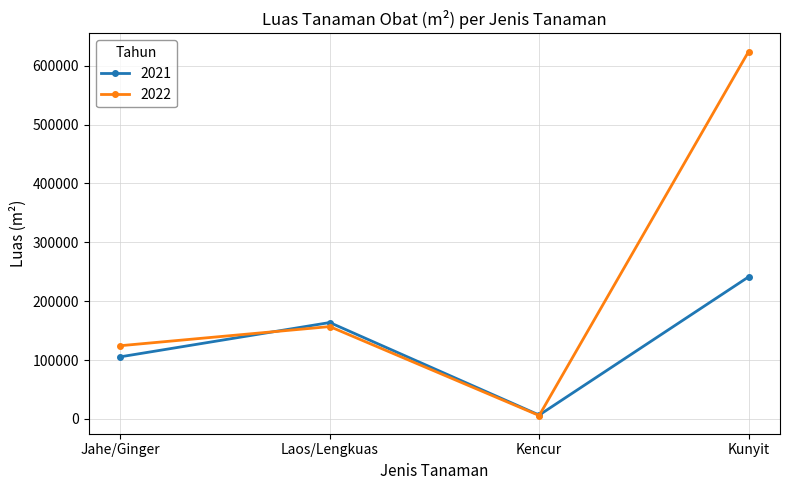

The 2022 series shows 624122 at Kunyit. True or false?

True